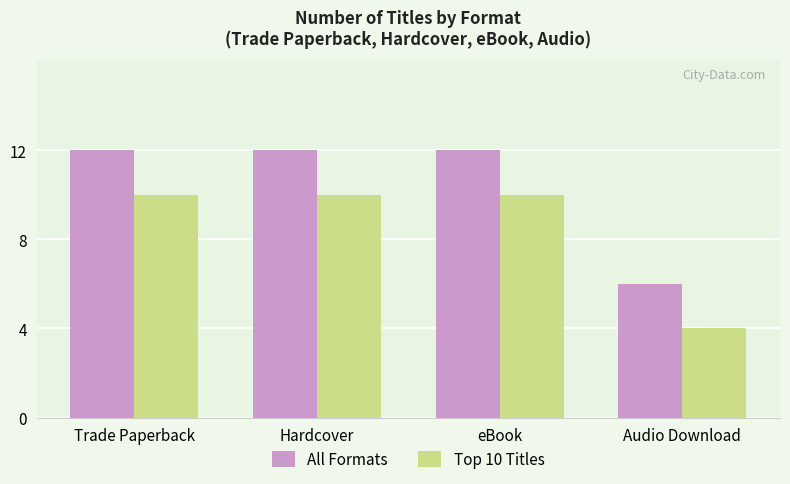

What is the spread (max minus min) of values at Trade Paperback?

2